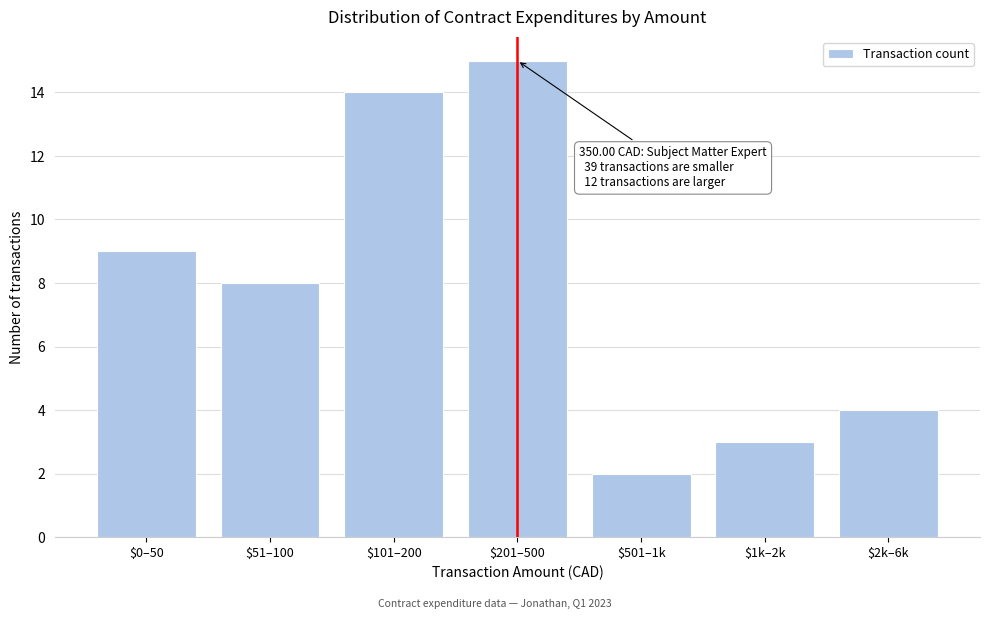

Reading left to right, transcribe all the data shown in this chart.

9	8	14	15	2	3	4